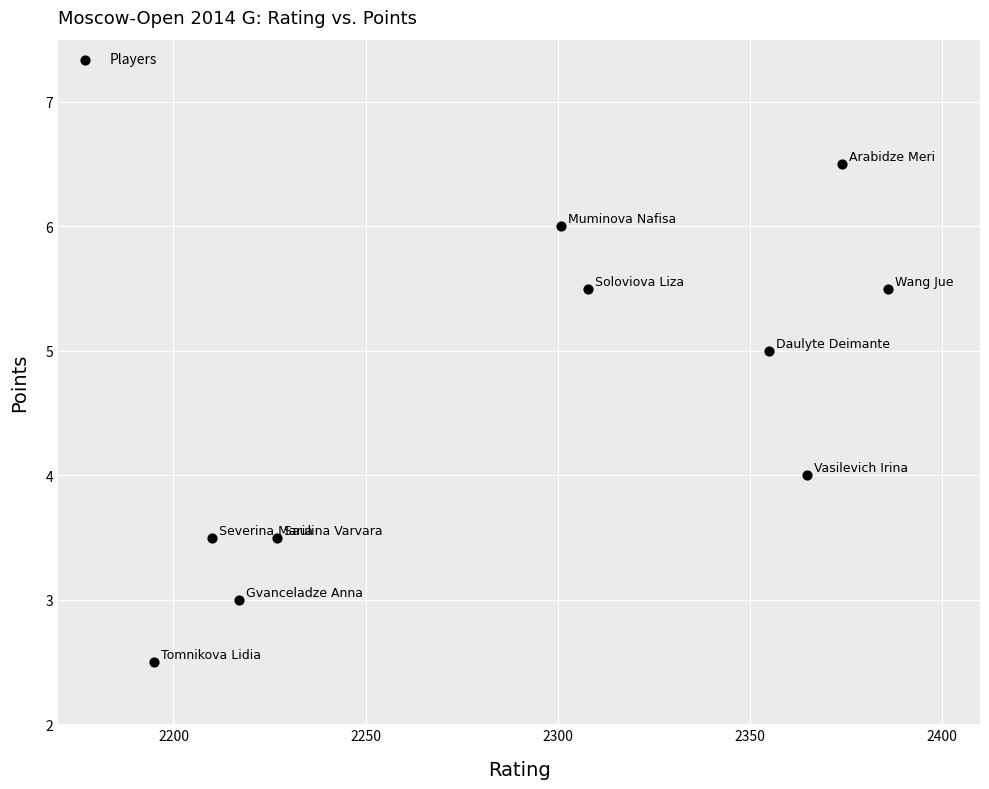

What is the range of Y values (max minus min)?

4.0